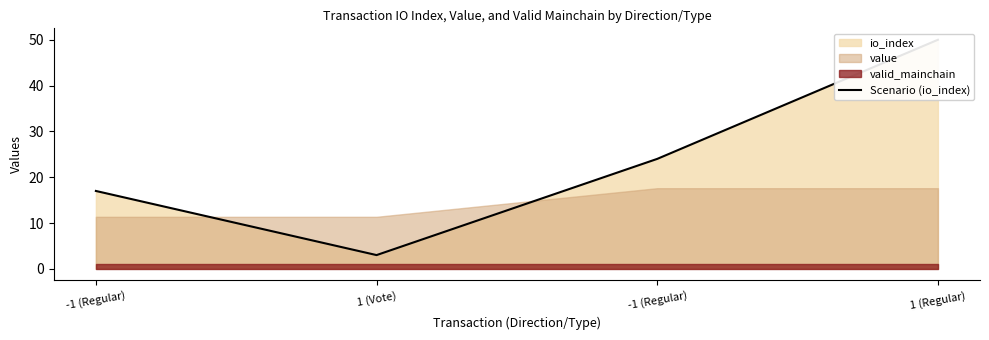

Rank the categories by value from lowest to highest.

1 (Vote), -1 (Regular), -1 (Regular), 1 (Regular)